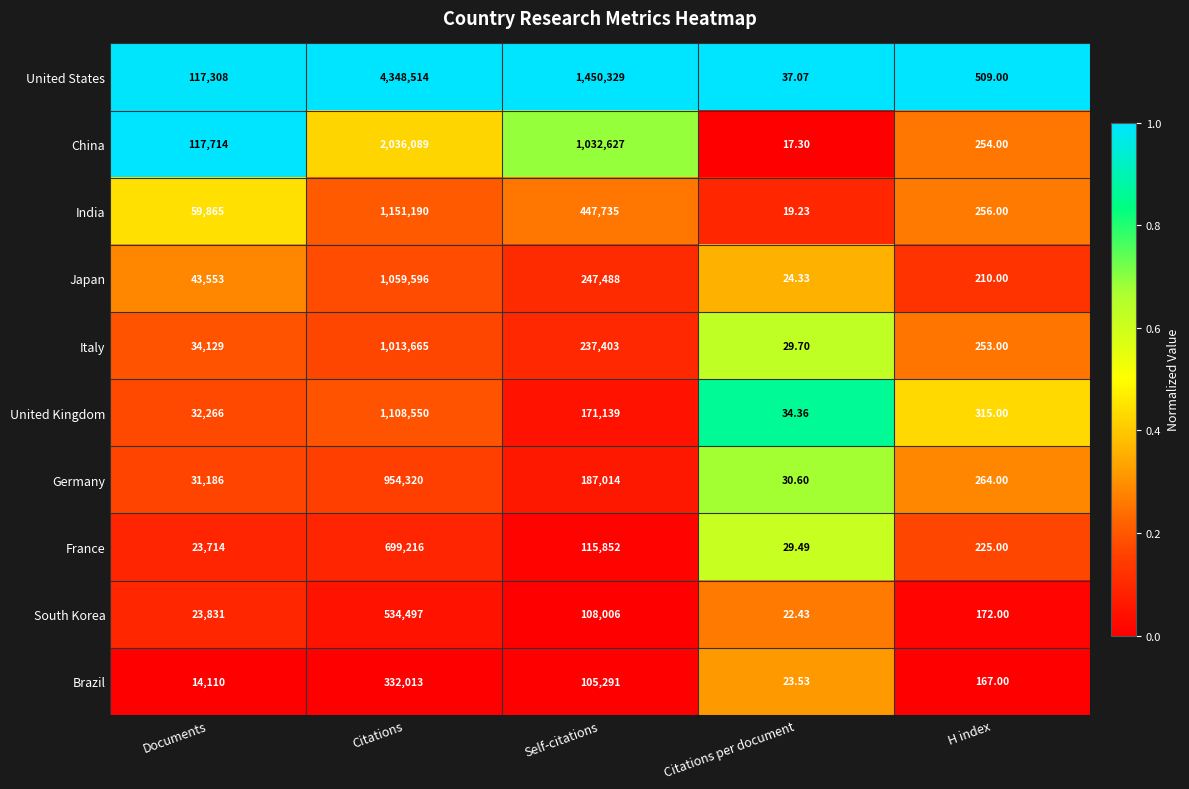

Count the number of categories in the chart.

5